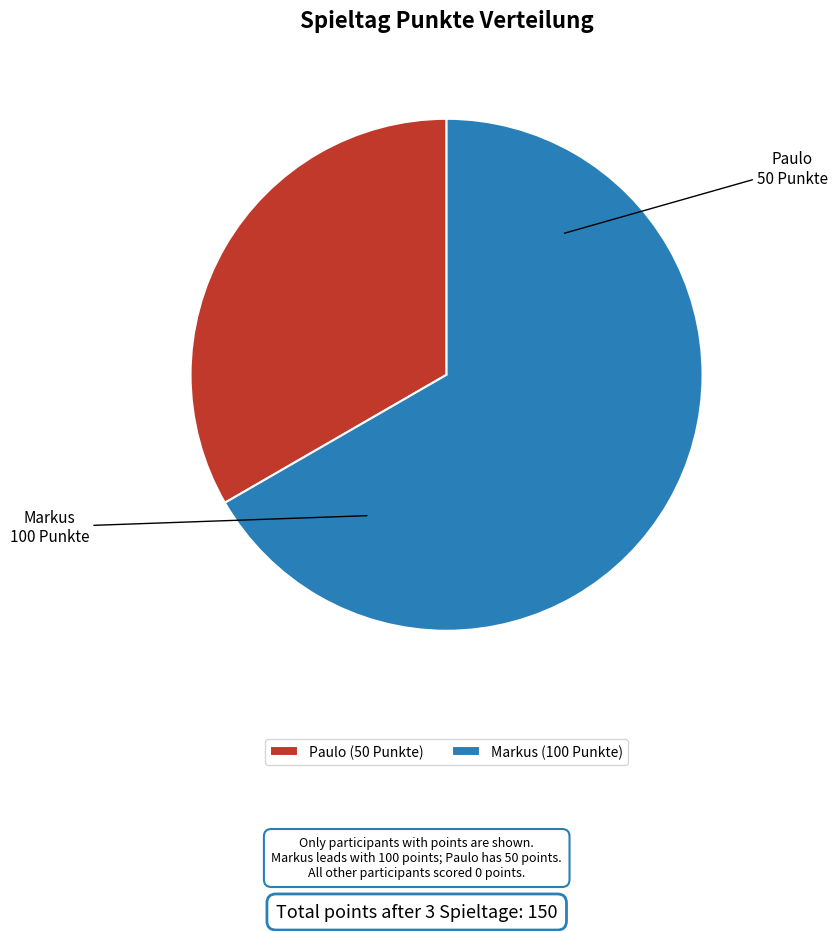

Do Paulo and Markus together represent more than half of the pie?

Yes